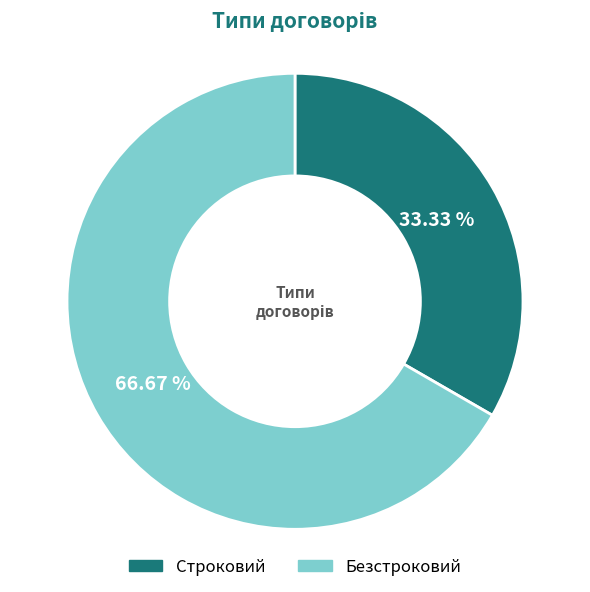

The Безстроковий slice represents 55% of the pie. True or false?

False